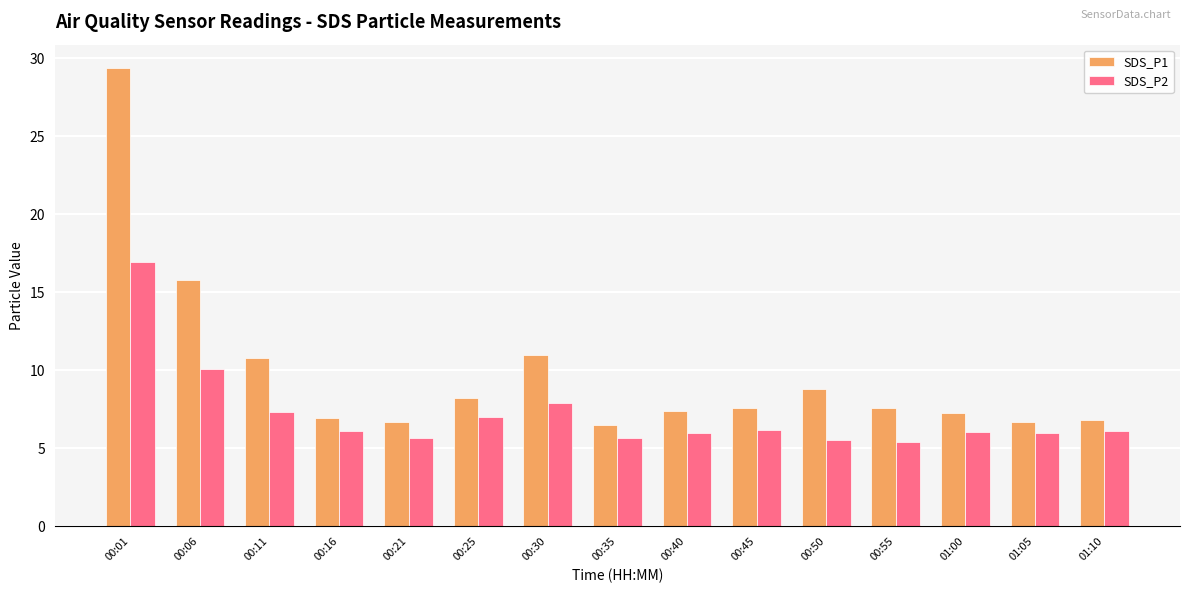

At which label is SDS_P2 closest to 11?

00:06